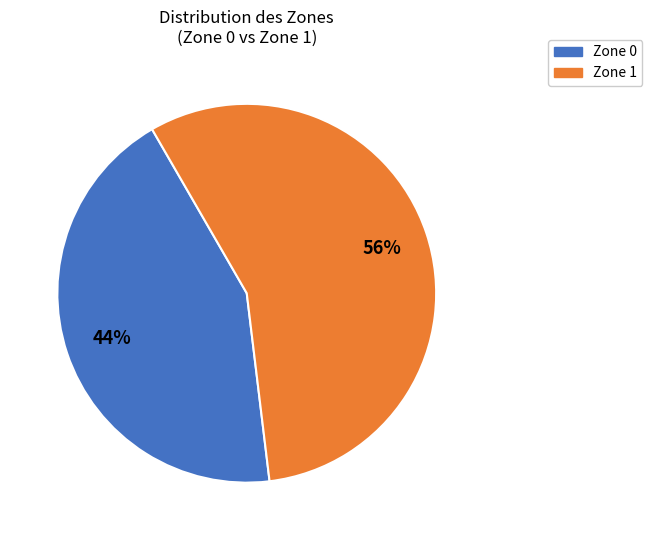

To the nearest percent, what is the average slice percentage?

50%